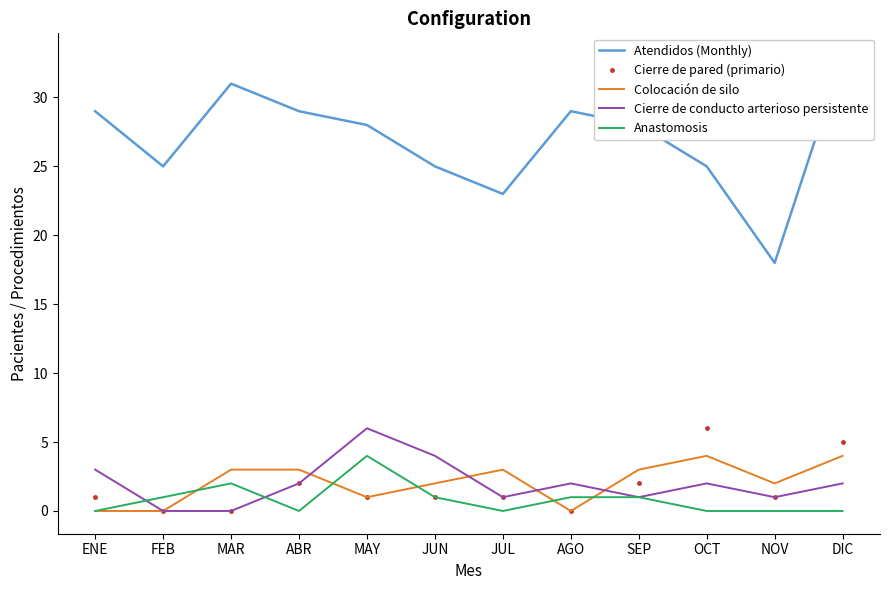

Count the Anastomosis values in the range 0 to 1.

10